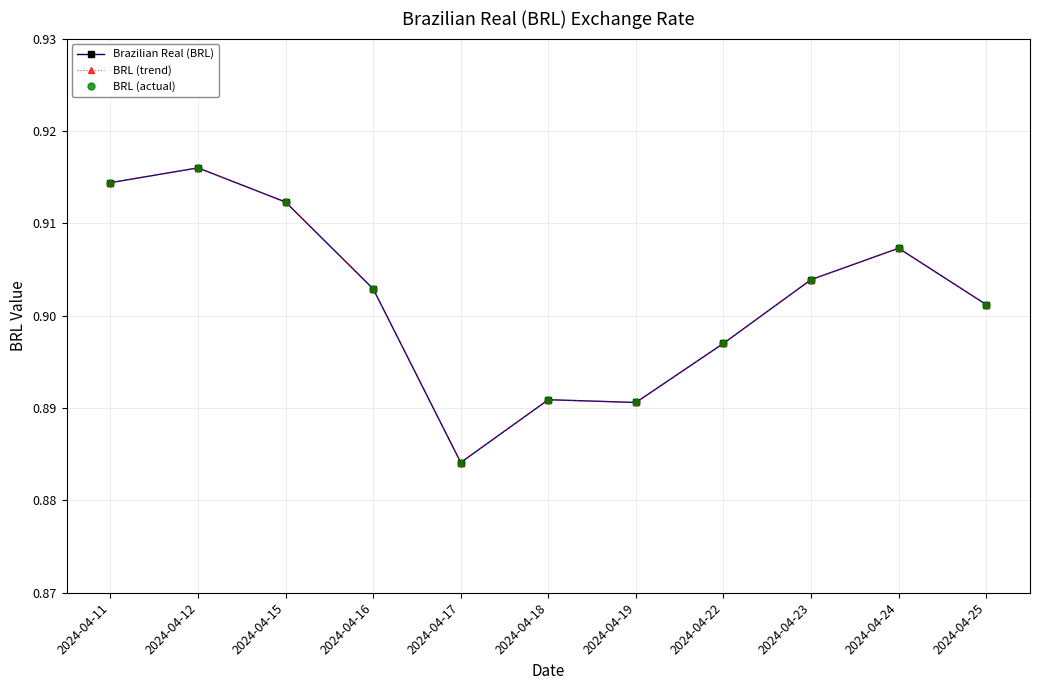

What is the value of the BRL (actual) point at the 8th from the left?

0.9